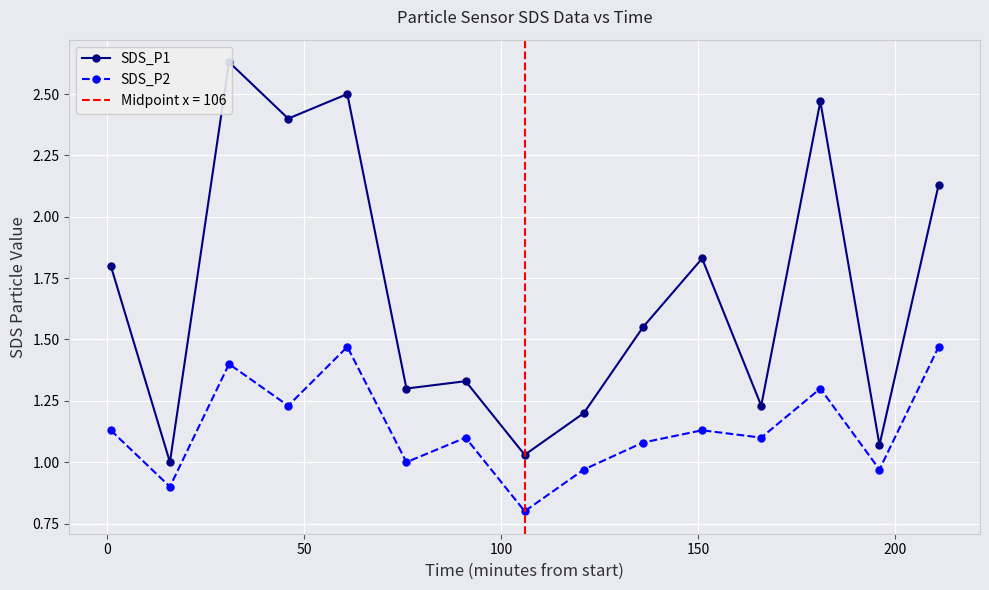

True or false: SDS_P1 and SDS_P2 intersect in this chart.

False